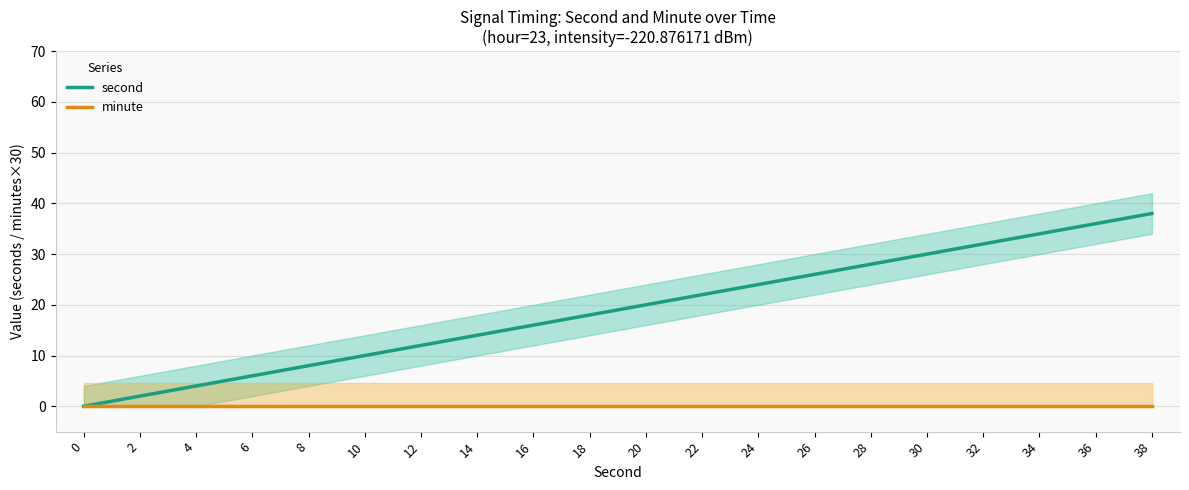

The minute series shows 0 at 8. True or false?

True